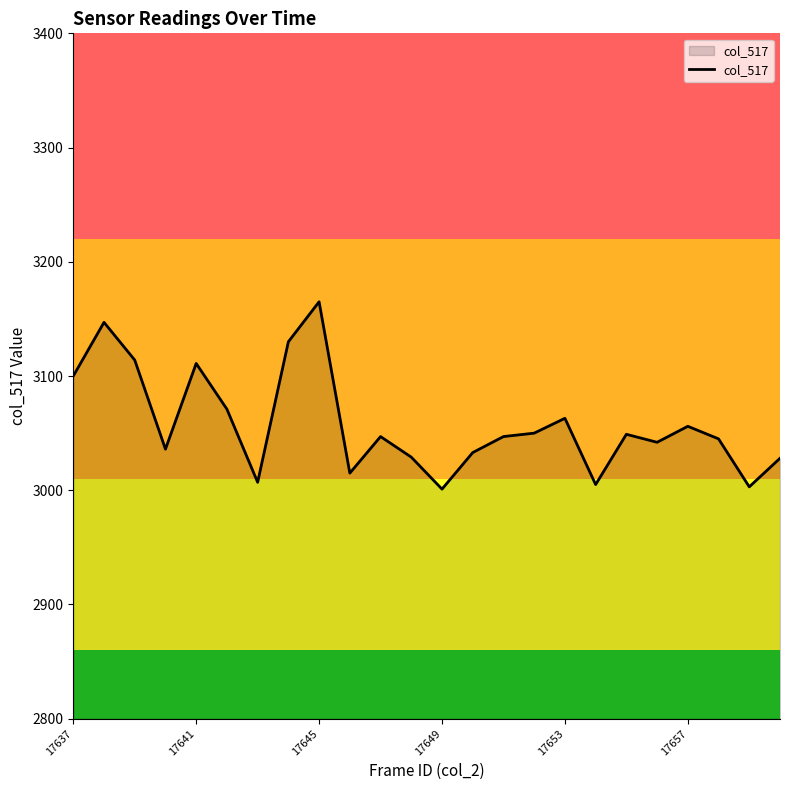

What is the smallest value displayed?

3001